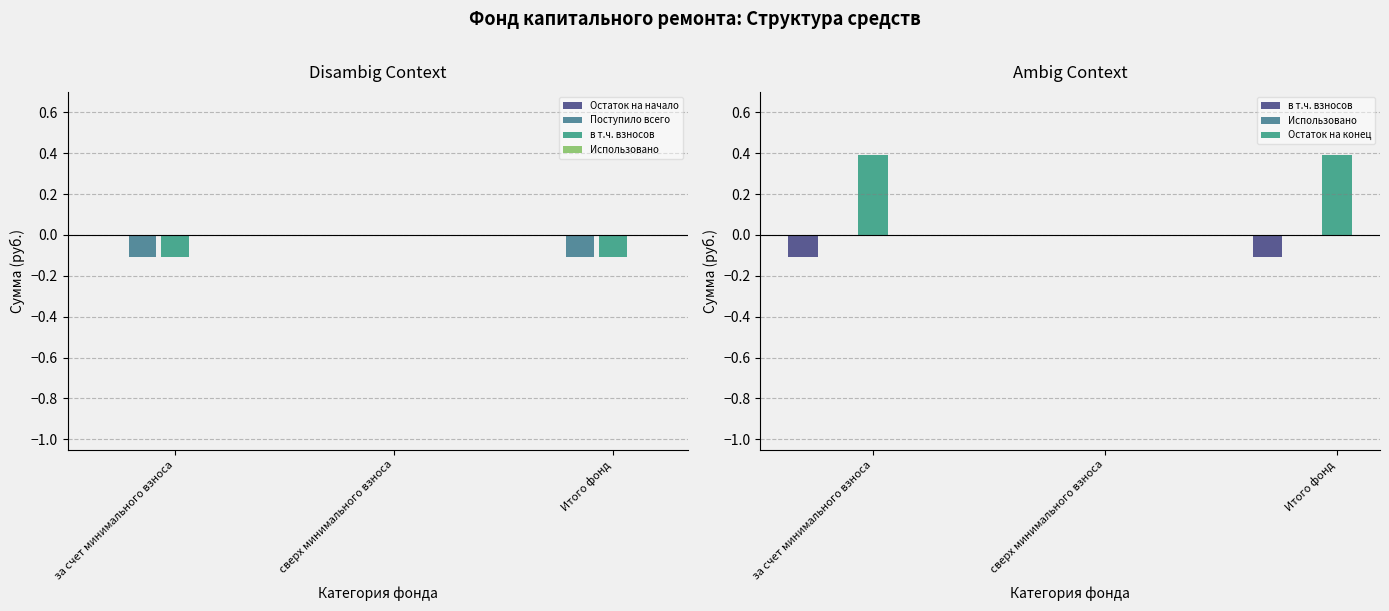

What is the sum of the Остаток на конец values at Итого фонд and сверх минимального взноса?

0.4